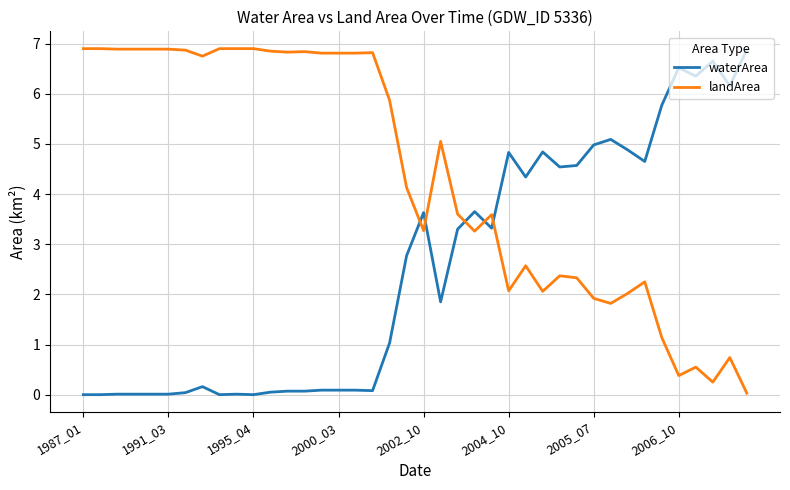

How many intersections are there between waterArea and landArea?

5